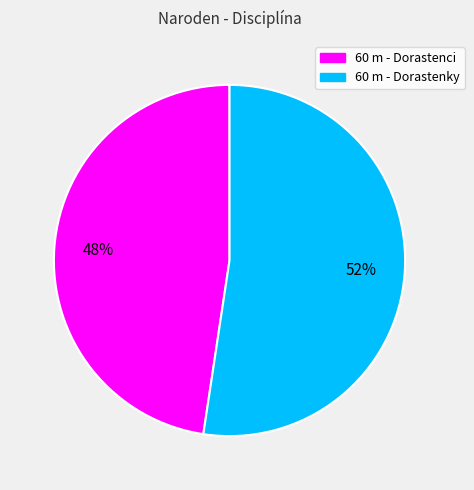

To the nearest percent, what portion does 60 m - Dorastenky represent?

52%